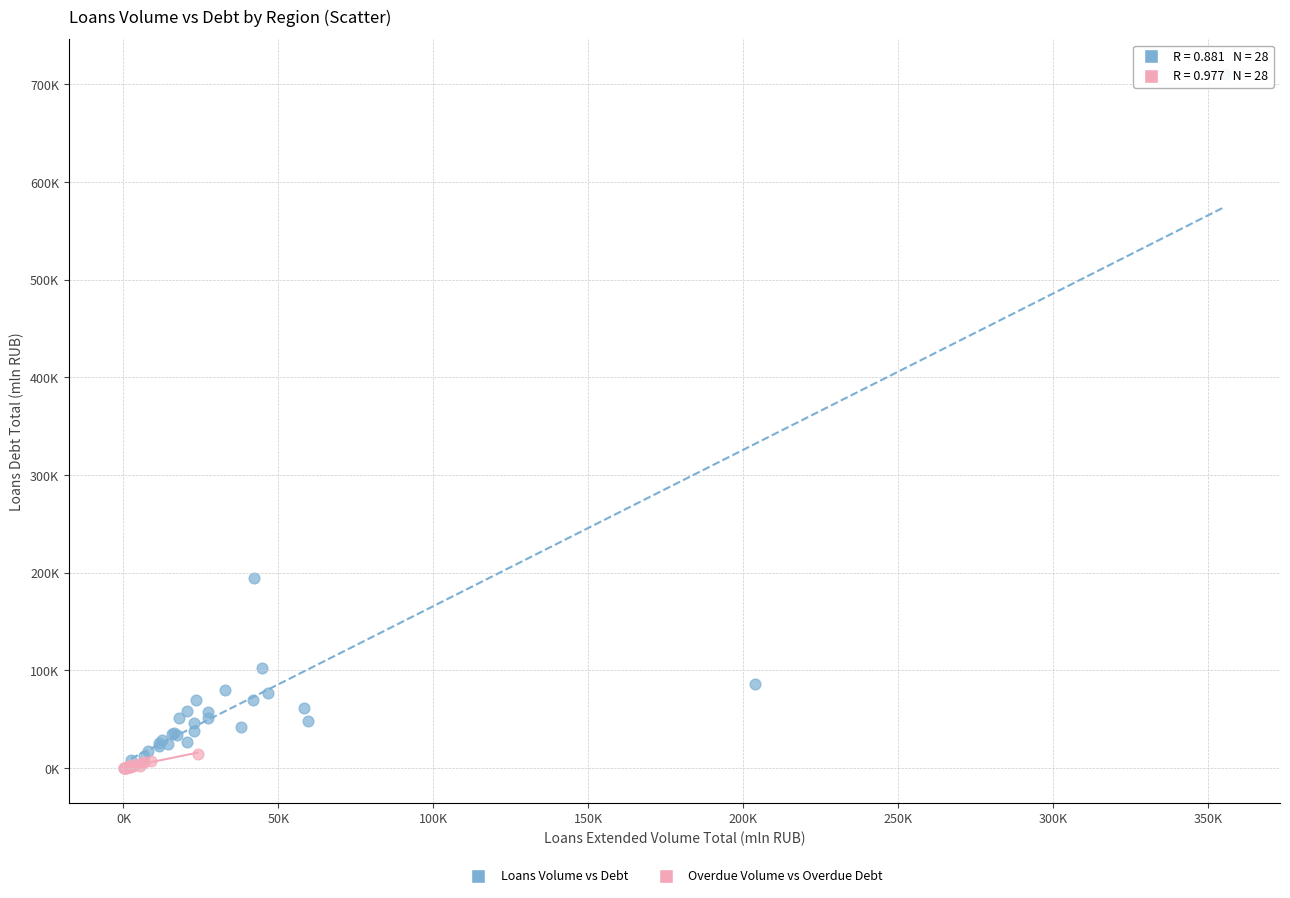

What are all the series names shown in the legend?

Loans Volume vs Debt, Overdue Volume vs Overdue Debt